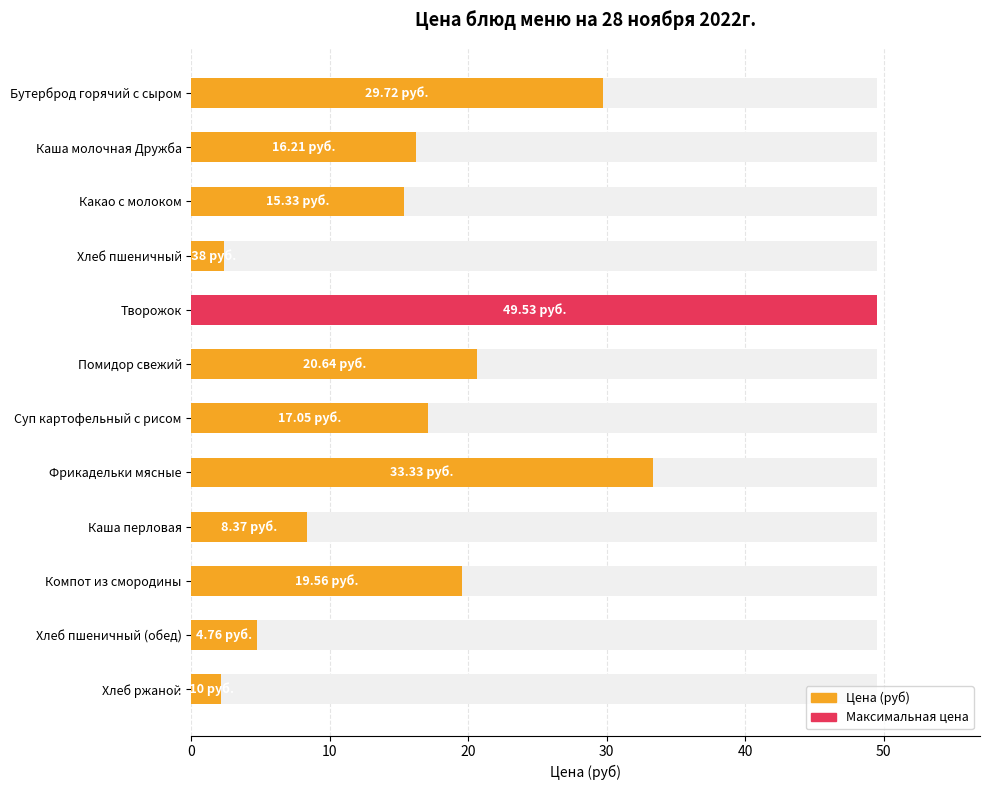

Are the bars grouped side by side (vs. stacked)?

No